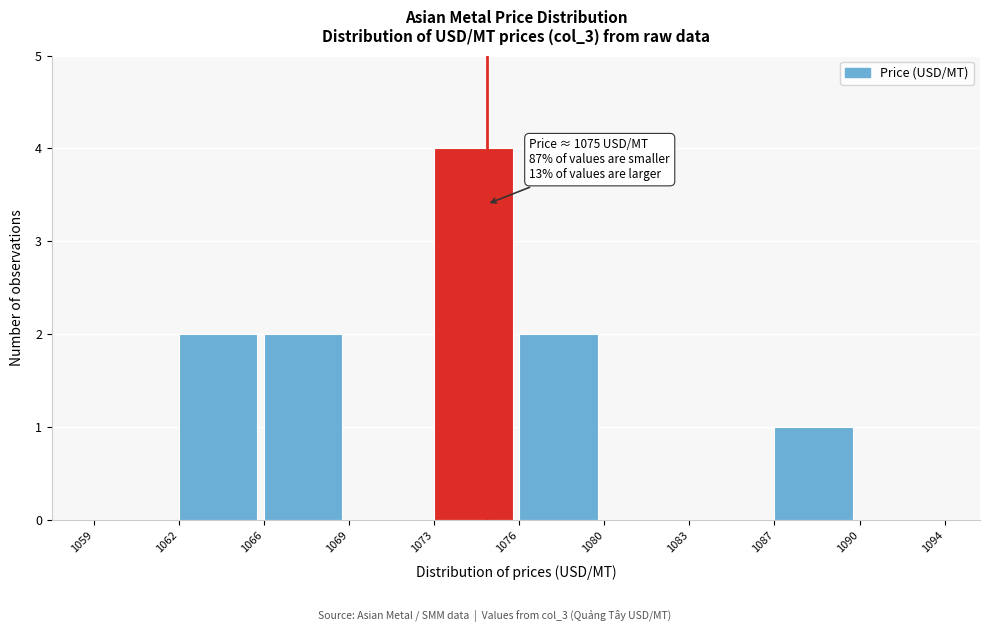

Reading right to left, transcribe all the data shown in this chart.

1090=0	1087=1	1083=0	1080=0	1076=2	1073=4	1069=0	1066=2	1062=2	1059=0